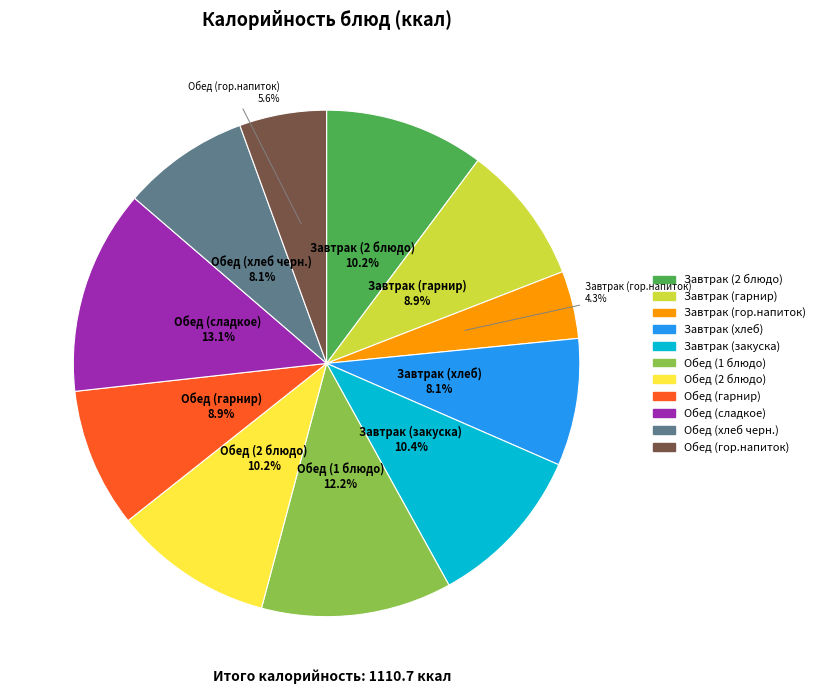

How many segments does this pie chart have?

11